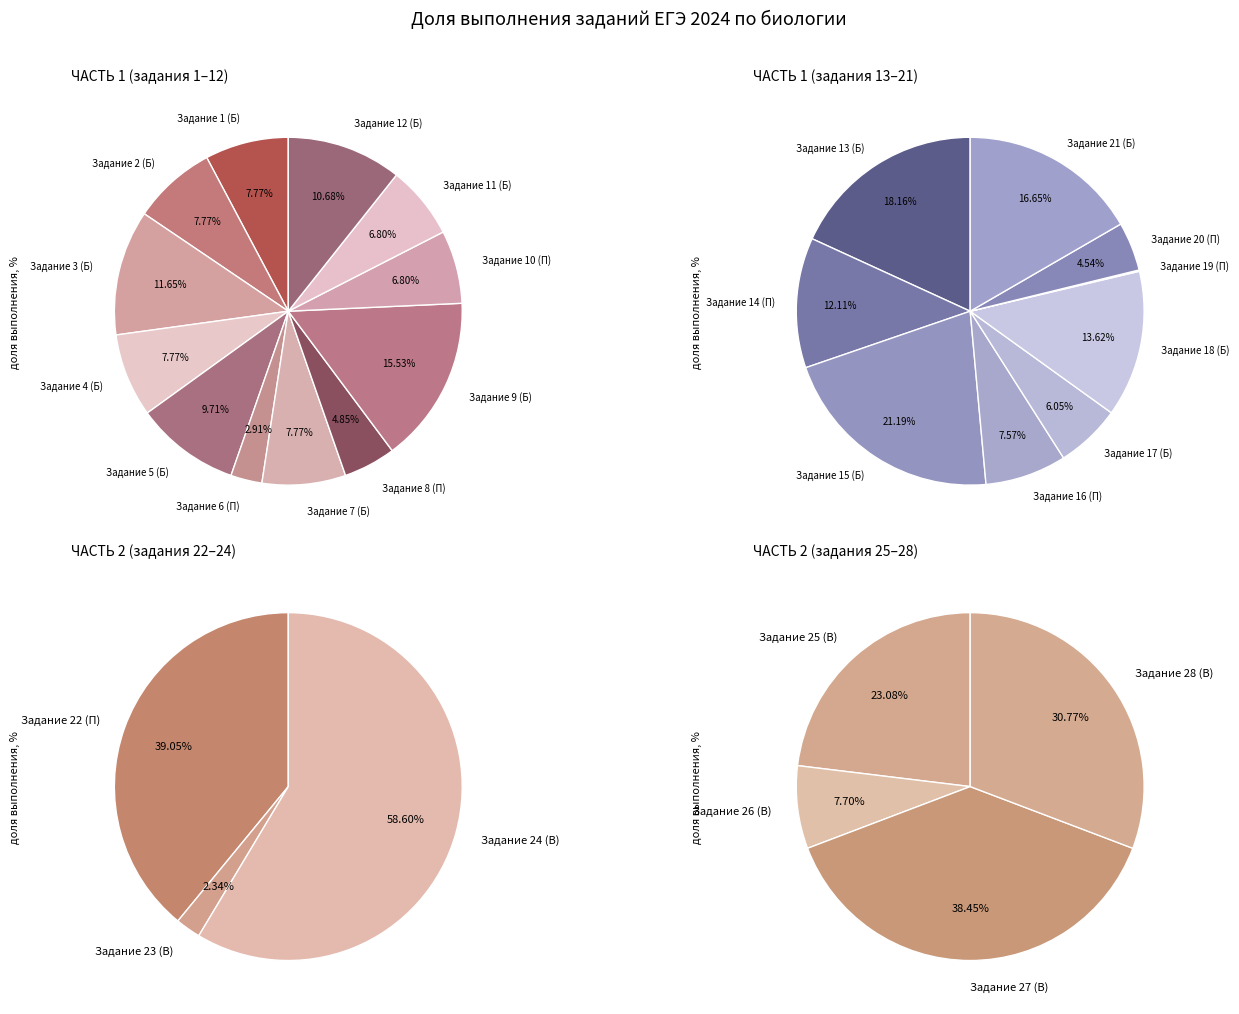

True or false: Задание 11 (Б) accounts for 7% of the total.

True